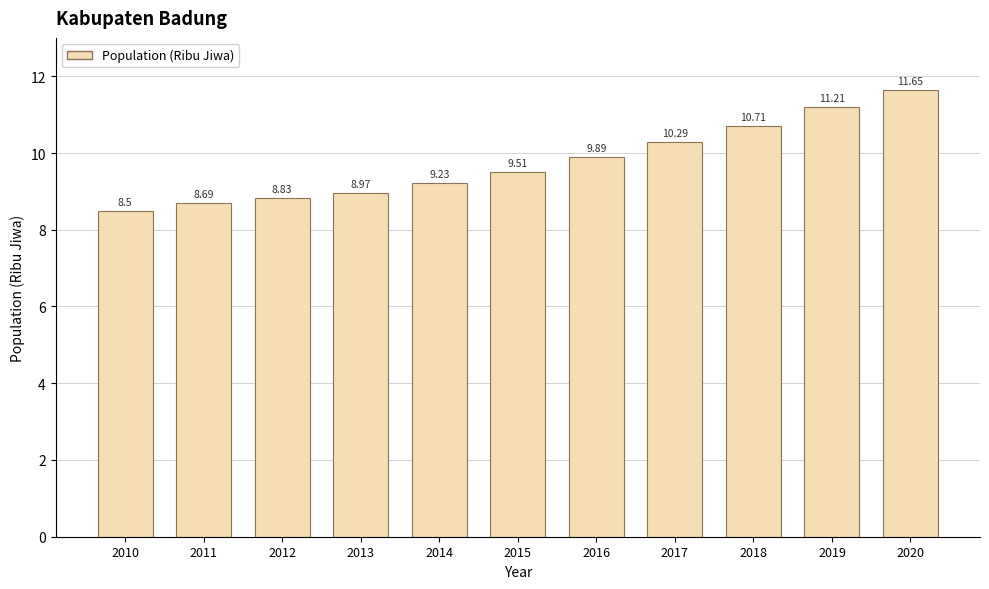

List the labels in order of value, largest first.

2020, 2019, 2018, 2017, 2016, 2015, 2014, 2013, 2012, 2011, 2010